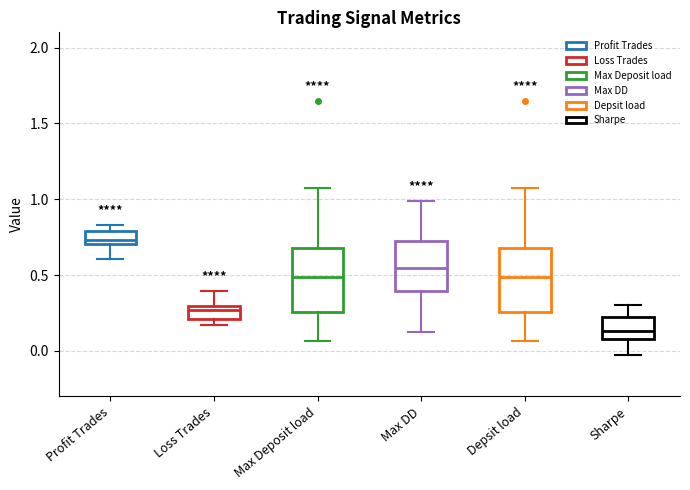

Reading left to right, read every box against the y-axis: the position of its median line, the range the box covers, and the ends of its whiskers. The values are not printed on the chart, so give them approximately, as read against the axis.

Profit Trades: median 0.75, box 0.70 to 0.80, whiskers 0.60 to 0.85
Loss Trades: median 0.25, box 0.20 to 0.30, whiskers 0.15 to 0.40
Max Deposit load: median 0.50, box 0.25 to 0.70, whiskers 0.05 to 1.05
Max DD: median 0.55, box 0.40 to 0.75, whiskers 0.15 to 1.00
Depsit load: median 0.50, box 0.25 to 0.70, whiskers 0.05 to 1.05
Sharpe: median 0.15, box 0.10 to 0.20, whiskers -0.05 to 0.30